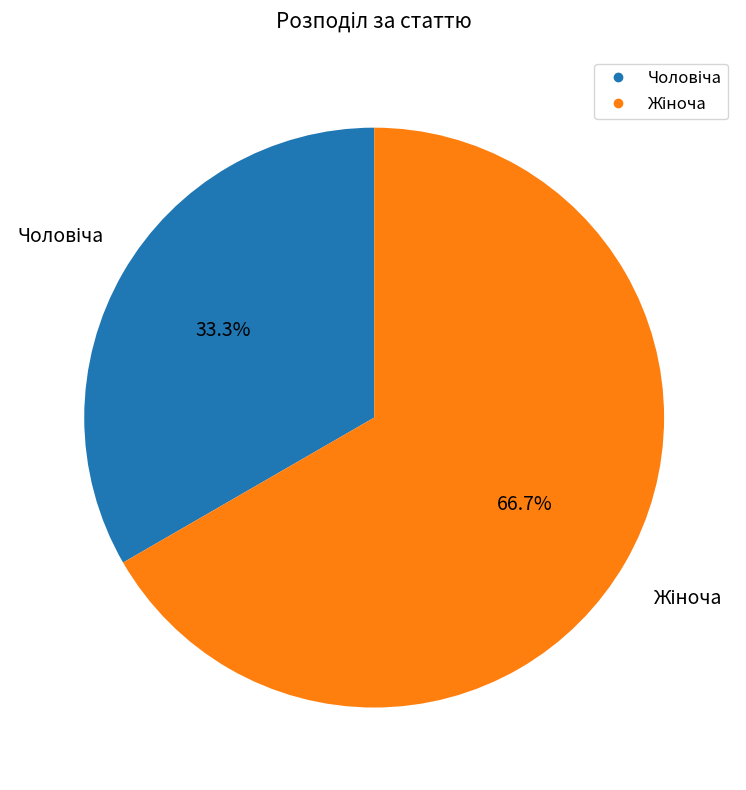

Is there a majority slice in this chart?

Yes